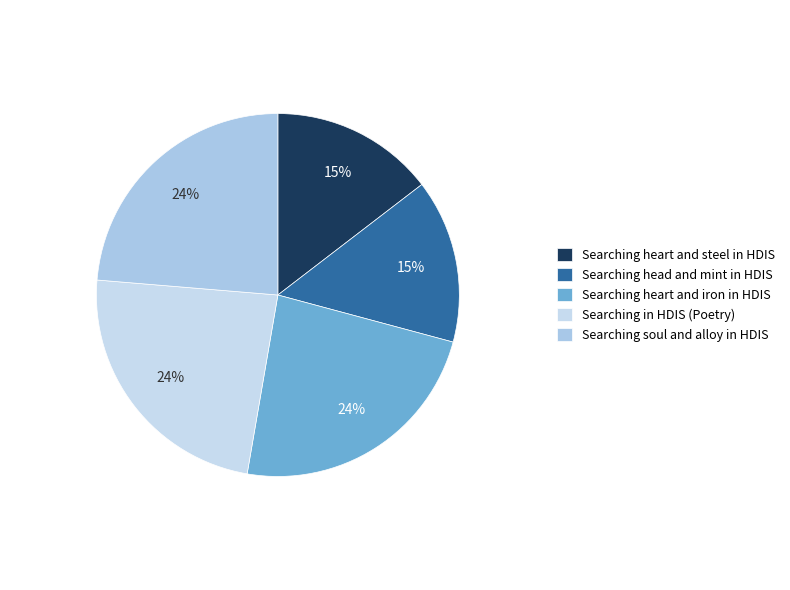

To the nearest percent, what percentage of the pie is Searching soul and alloy in HDIS?

24%